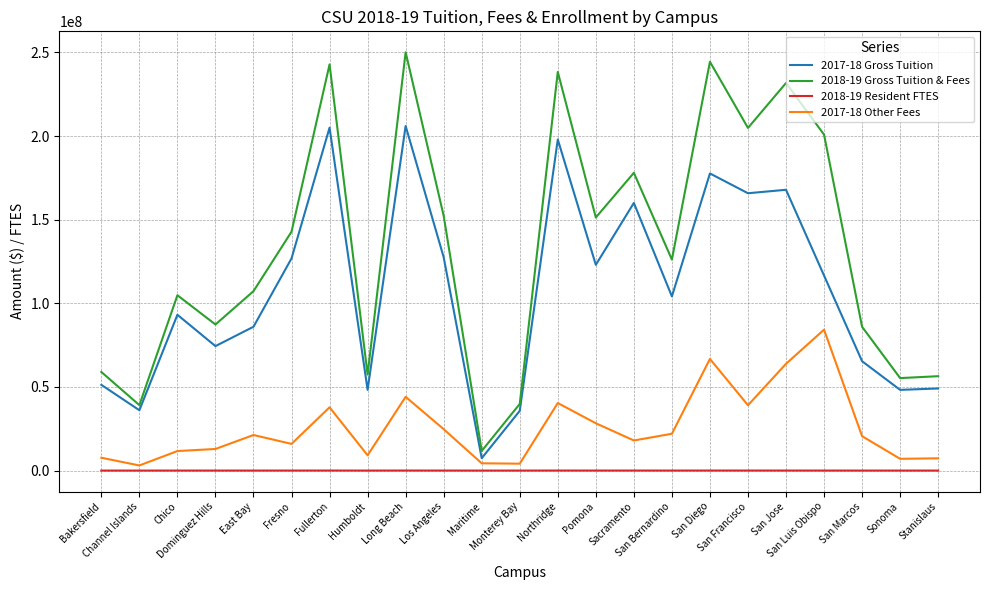

What is the total value across all series at San Jose?

463437347